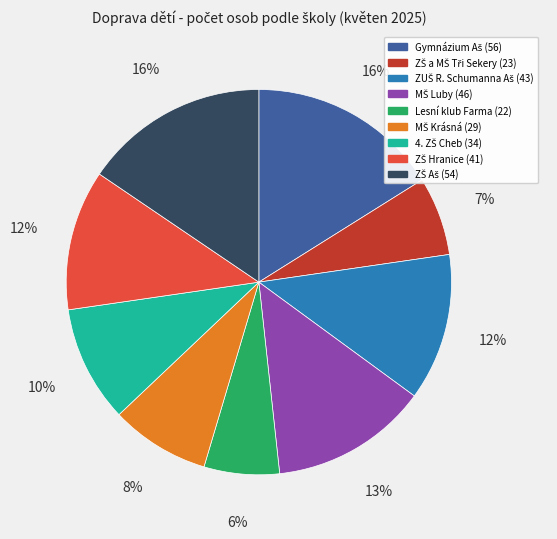

Is there any slice that represents more than half of the pie?

No